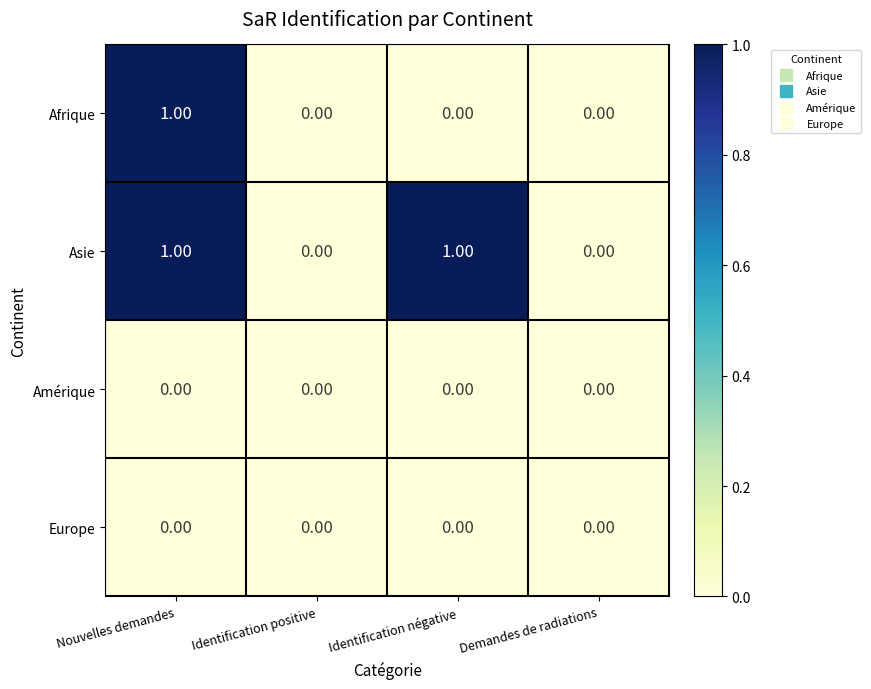

Is the value of Asie at Identification négative greater than the value of Europe at Nouvelles demandes?

Yes